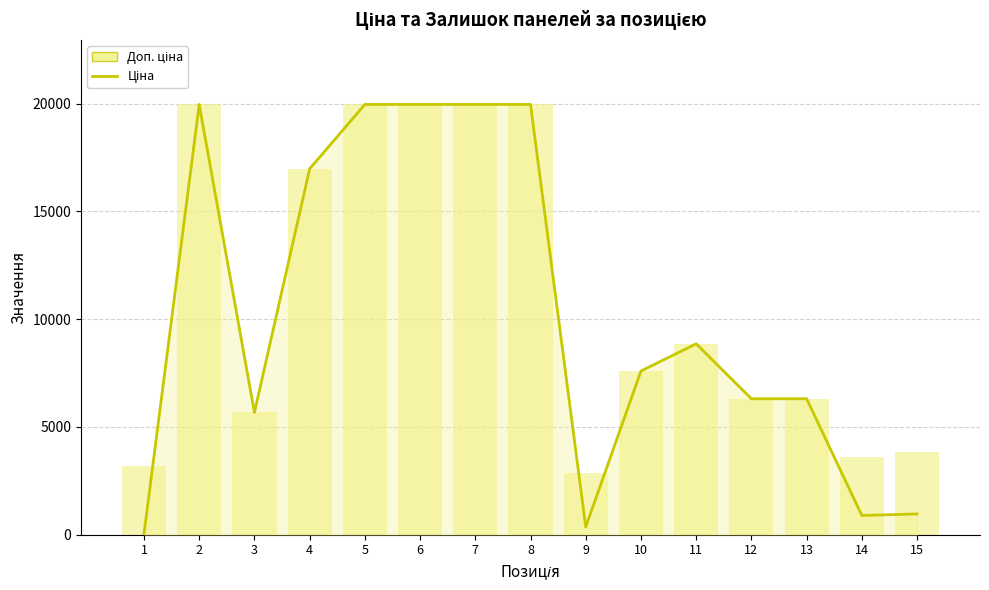

What is the value of the Доп. ціна bar at the 9th from the left?

2878.8